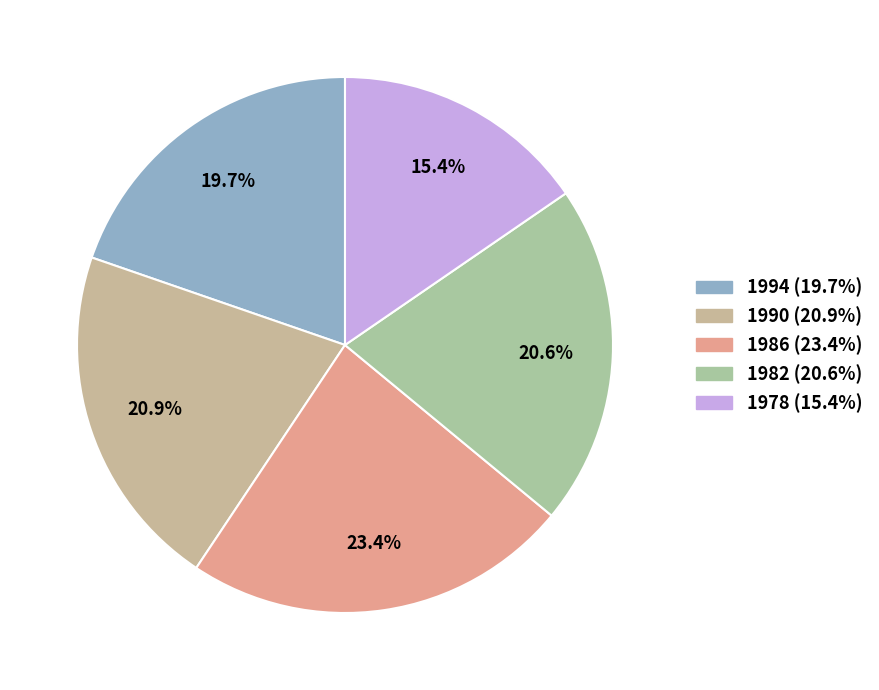

What percentage is the 1986 slice, to the nearest percent?

23%